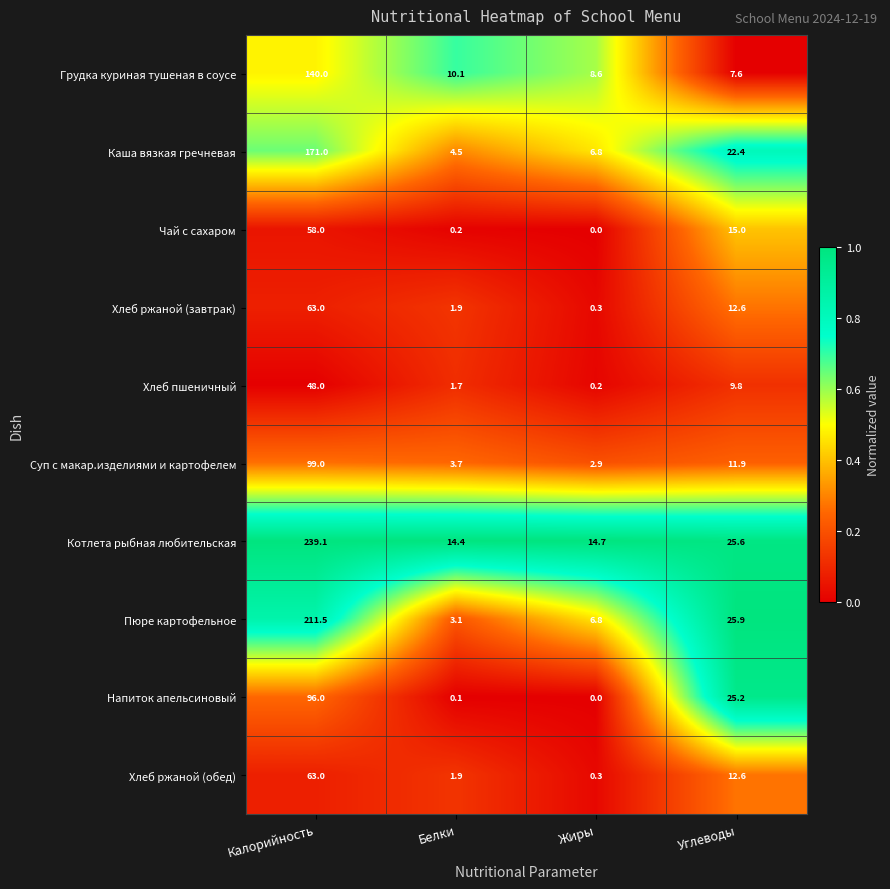

List the labels in order of Напиток апельсиновый value, smallest first.

Жиры, Белки, Углеводы, Калорийность